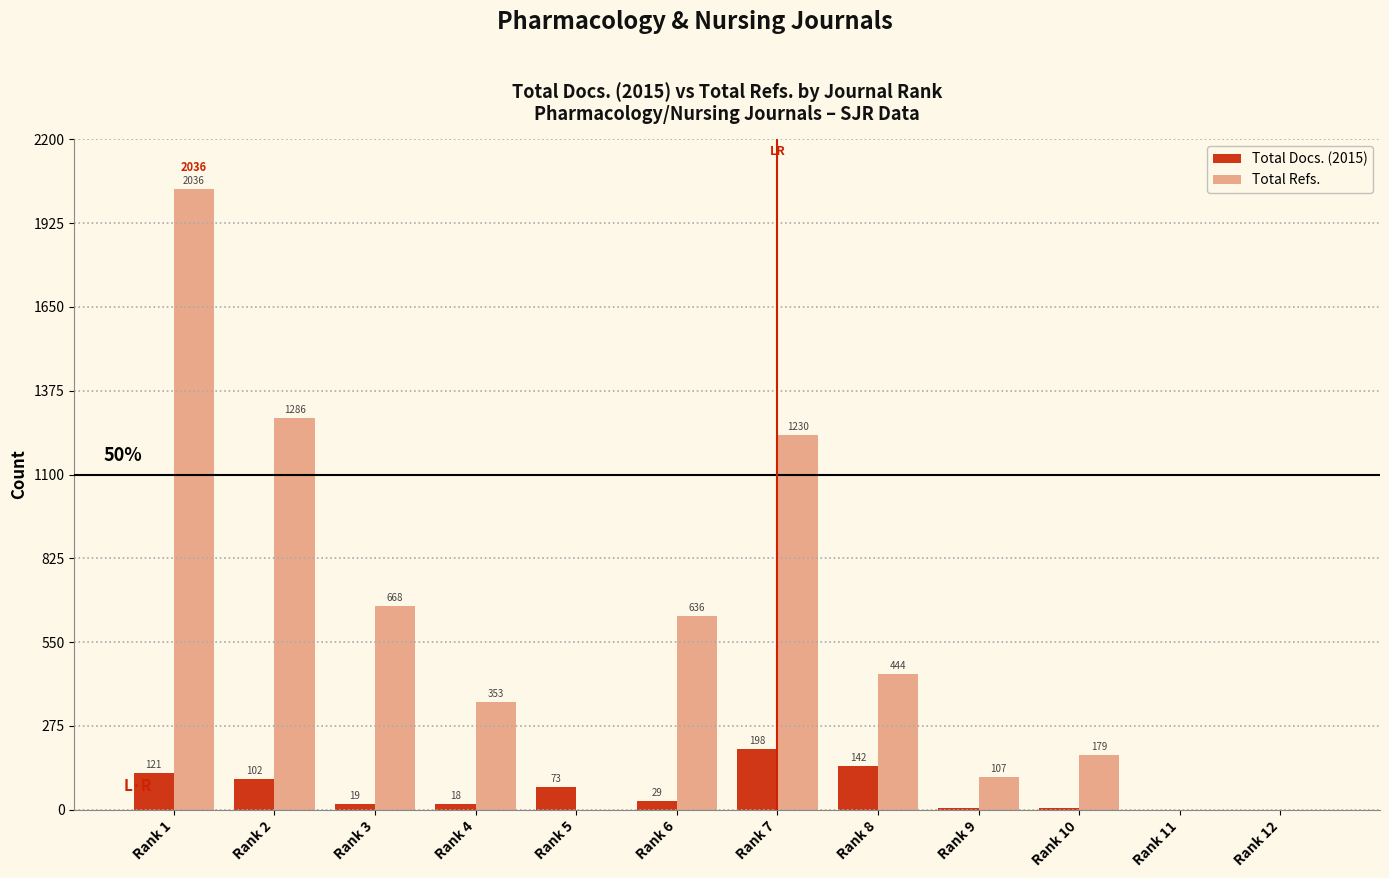

The Total Refs. series shows 1213 at Rank 12. True or false?

False